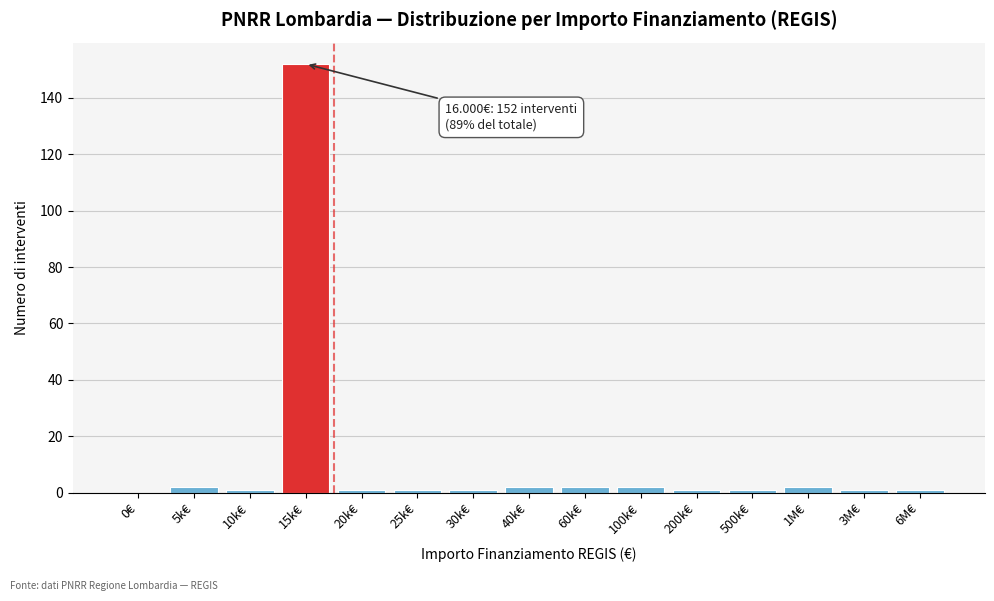

Reading left to right, list all the values displayed in this chart.

0€=0	5k€=2	10k€=1	15k€=152	20k€=1	25k€=1	30k€=1	40k€=2	60k€=2	100k€=2	200k€=1	500k€=1	1M€=2	3M€=1	6M€=1